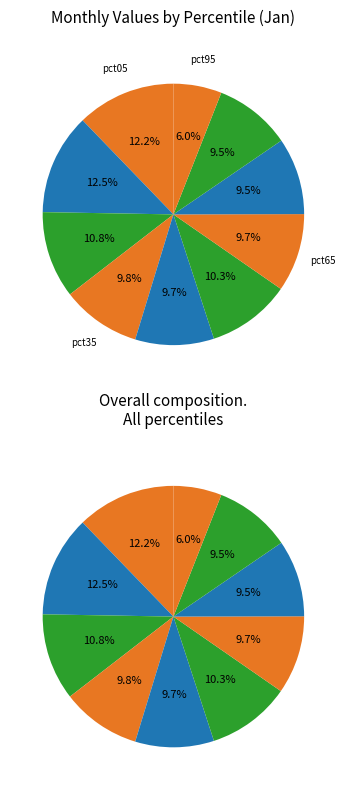

Is there any slice that represents more than half of the pie?

No